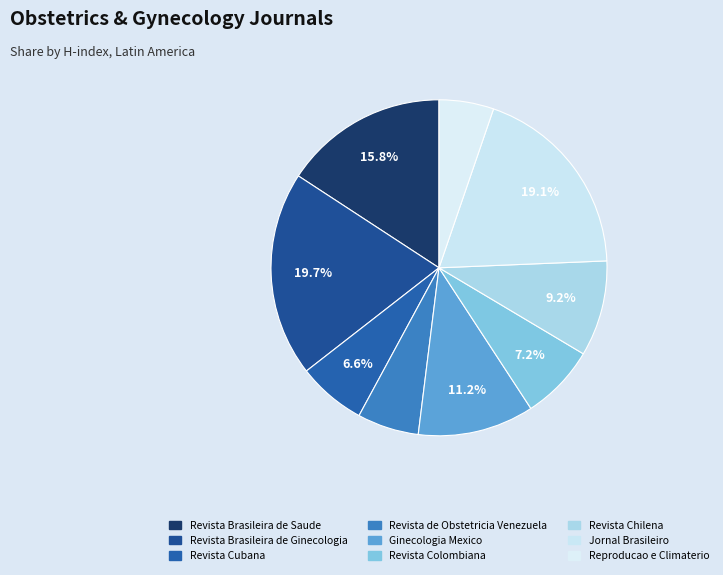

How many segments does this pie chart have?

9